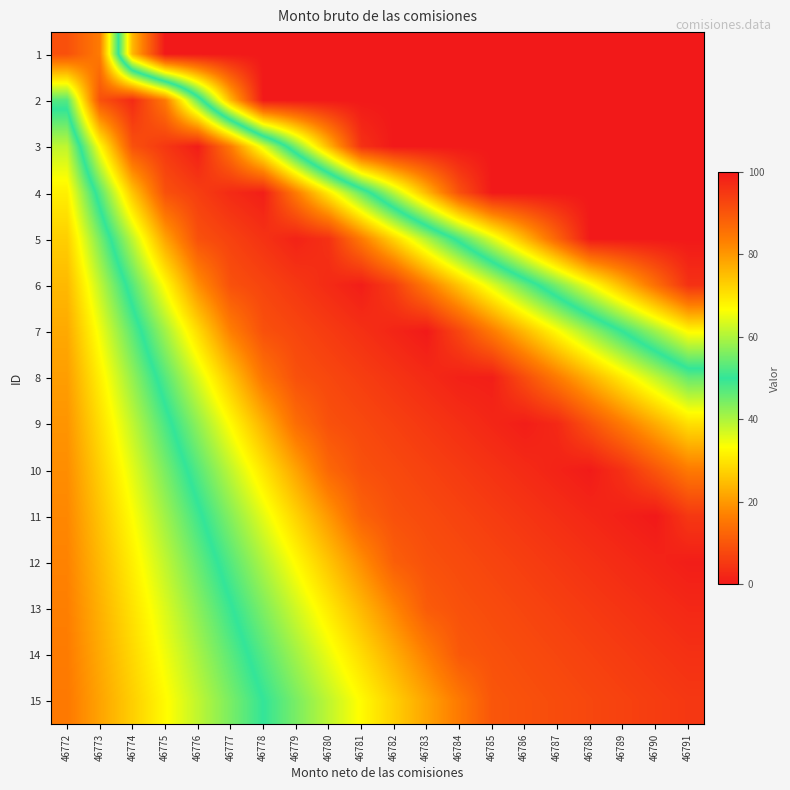

What is the greatest value displayed?

99.9